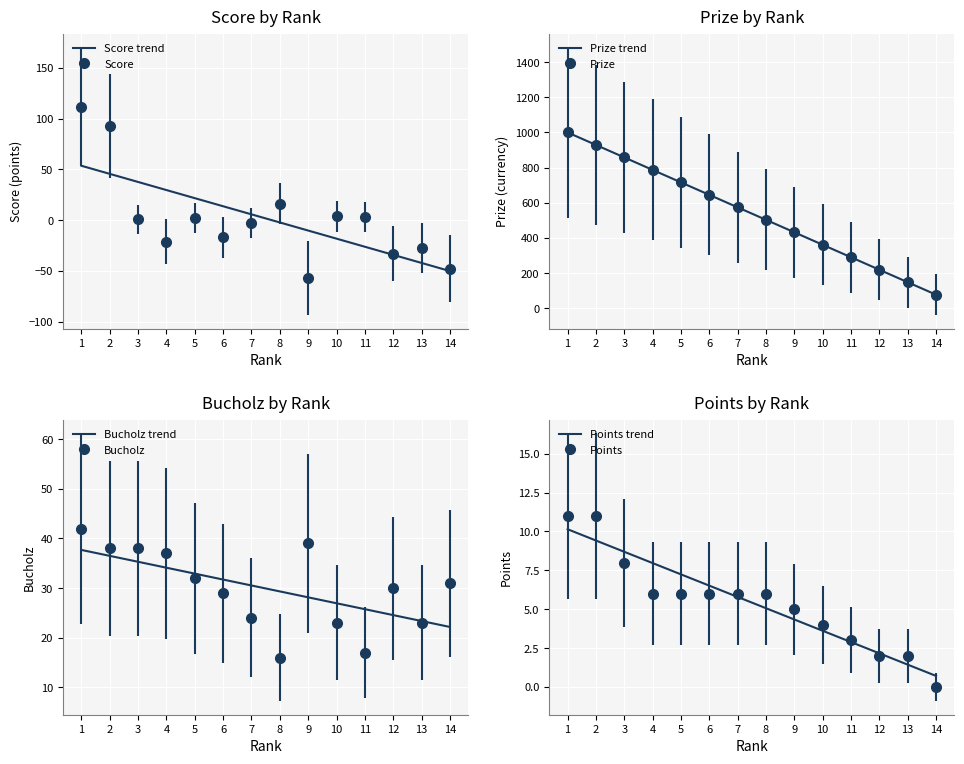

Where is the first local minimum for Score?

4